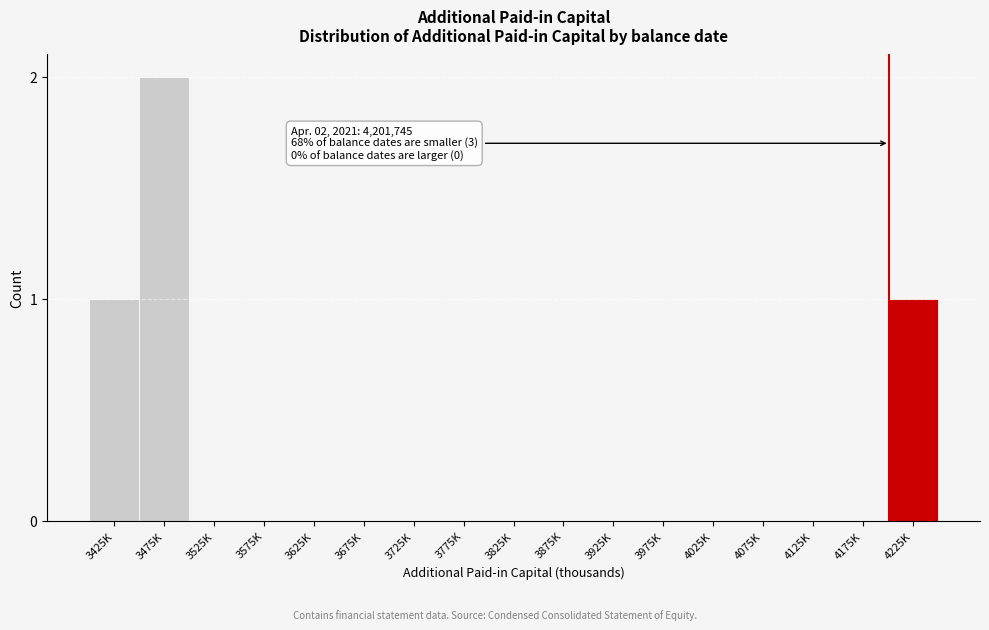

Reading right to left, transcribe all the data shown in this chart.

4225K=1	4175K=0	4125K=0	4075K=0	4025K=0	3975K=0	3925K=0	3875K=0	3825K=0	3775K=0	3725K=0	3675K=0	3625K=0	3575K=0	3525K=0	3475K=2	3425K=1